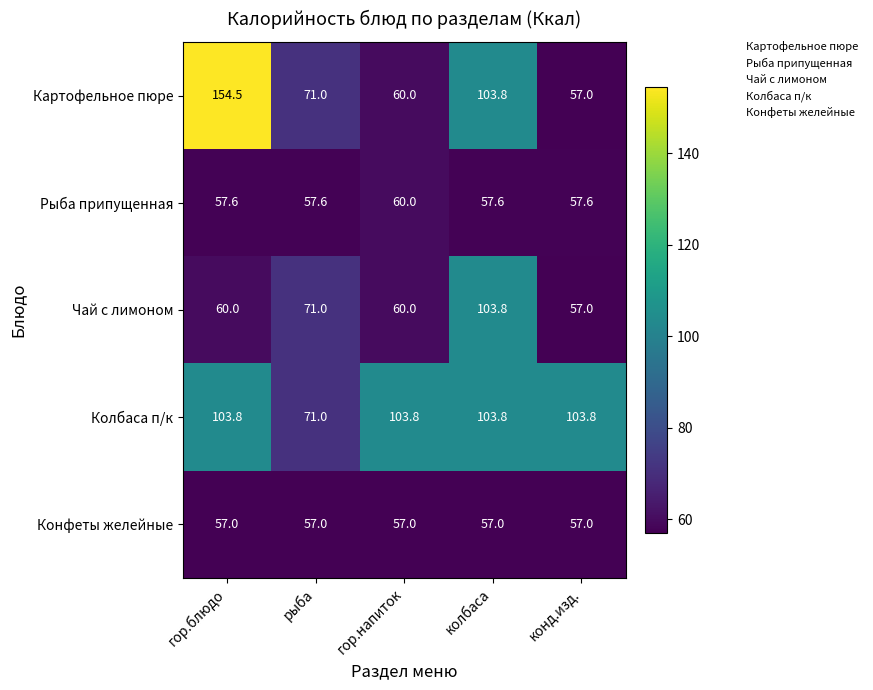

What is the sum of all Колбаса п/к values?

486.2